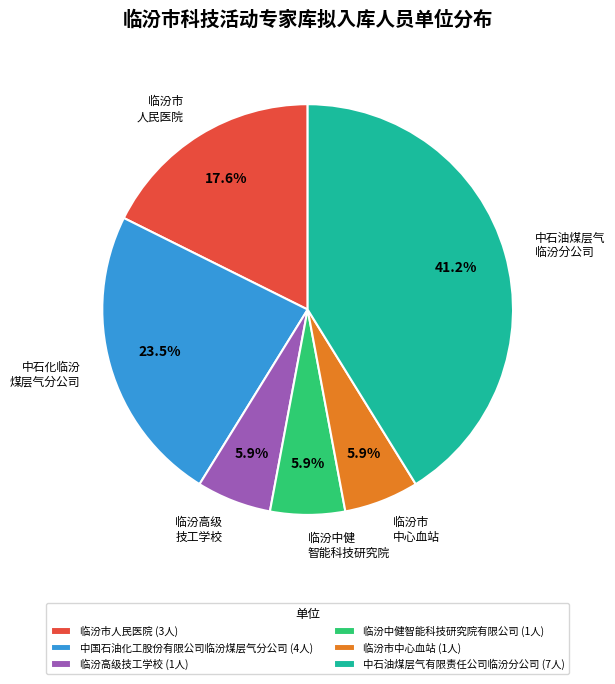

Does any single category account for the majority?

No